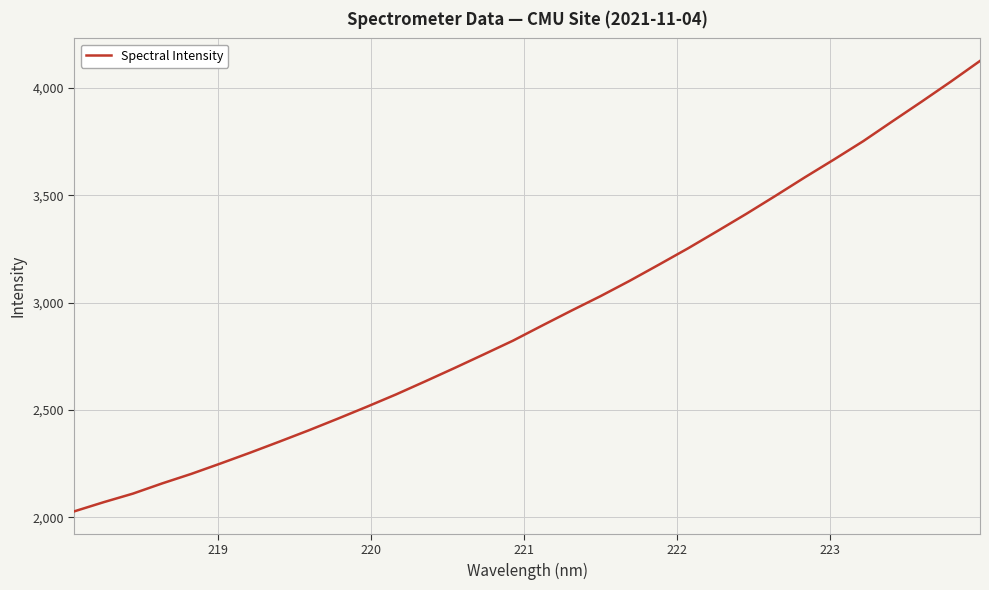

Reading left to right, transcribe all the data shown in this chart.

2027.4	2069.9	2109.9	2157.4	2202.0	2250.5	2300.2	2351.7	2404.1	2458.7	2514.7	2572.2	2633.2	2695.2	2758.6	2822.7	2893.1	2962.6	3030.4	3102.0	3177.2	3253.5	3333.5	3414.5	3498.6	3584.4	3667.6	3752.9	3845.4	3936.9	4030.4	4126.8